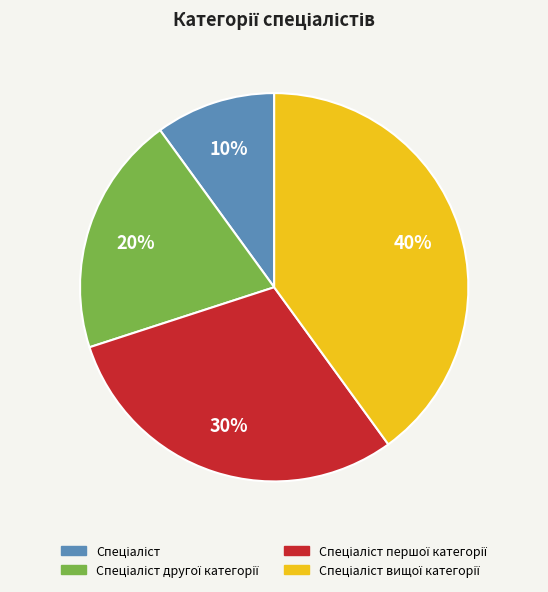

To the nearest percent, what is the difference between the largest and smallest slice percentages?

30%